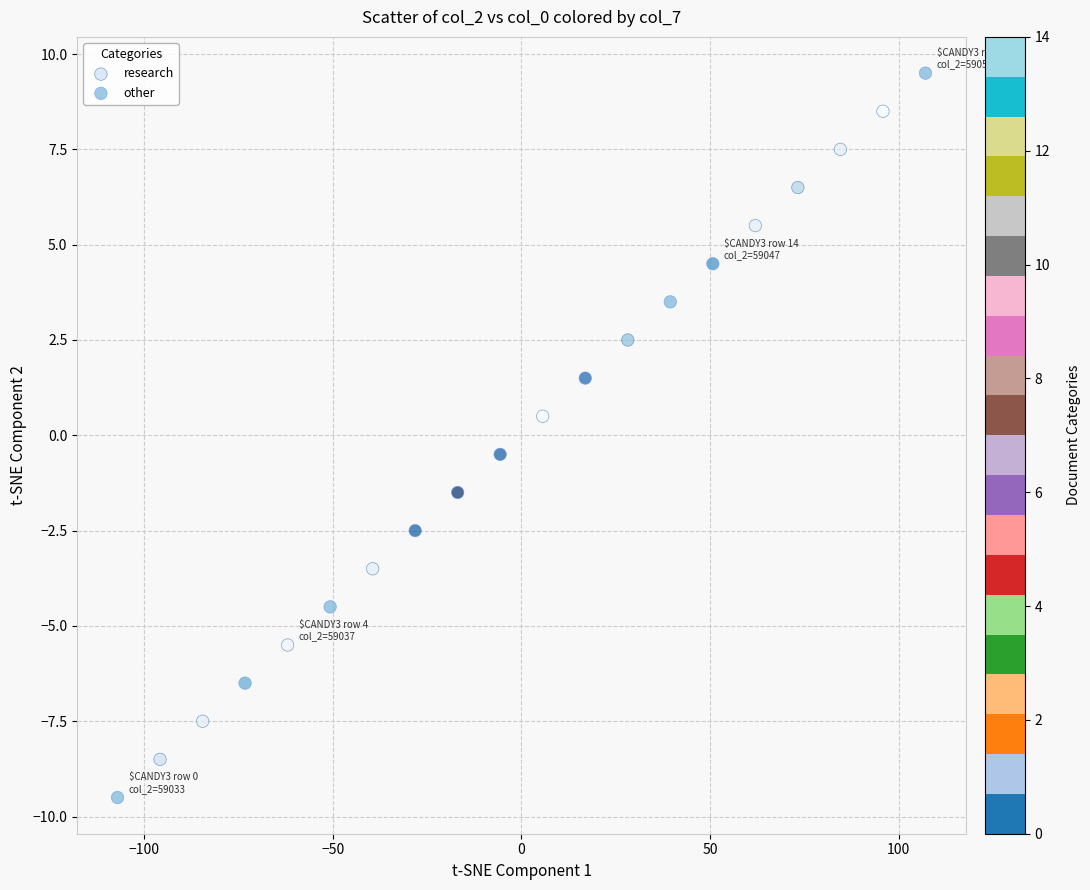

Which series has the largest Y range (max minus min)?

other